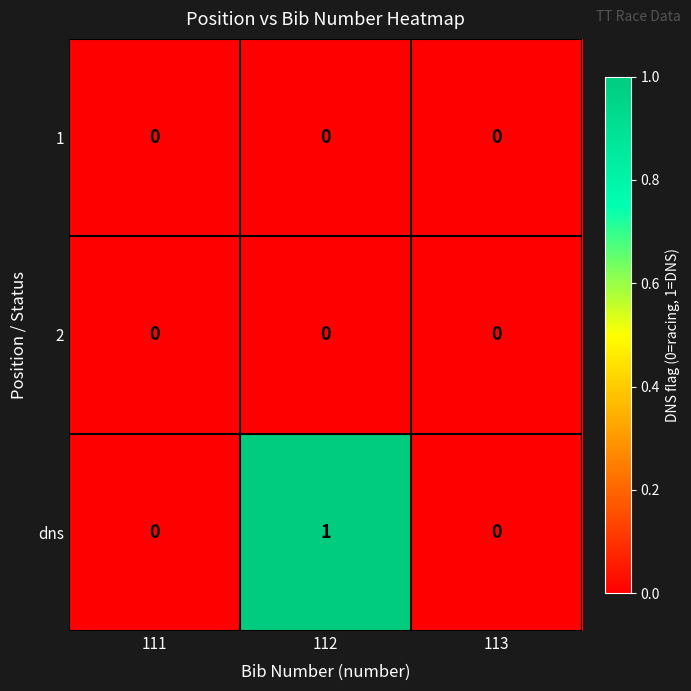

Which label corresponds to the largest value in the chart?

112